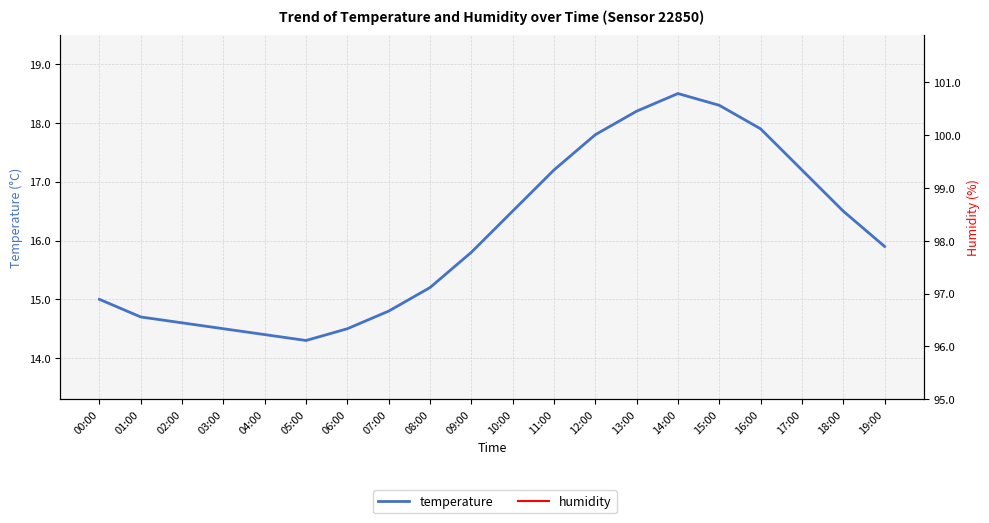

How many data points in temperature are less than 15?

7